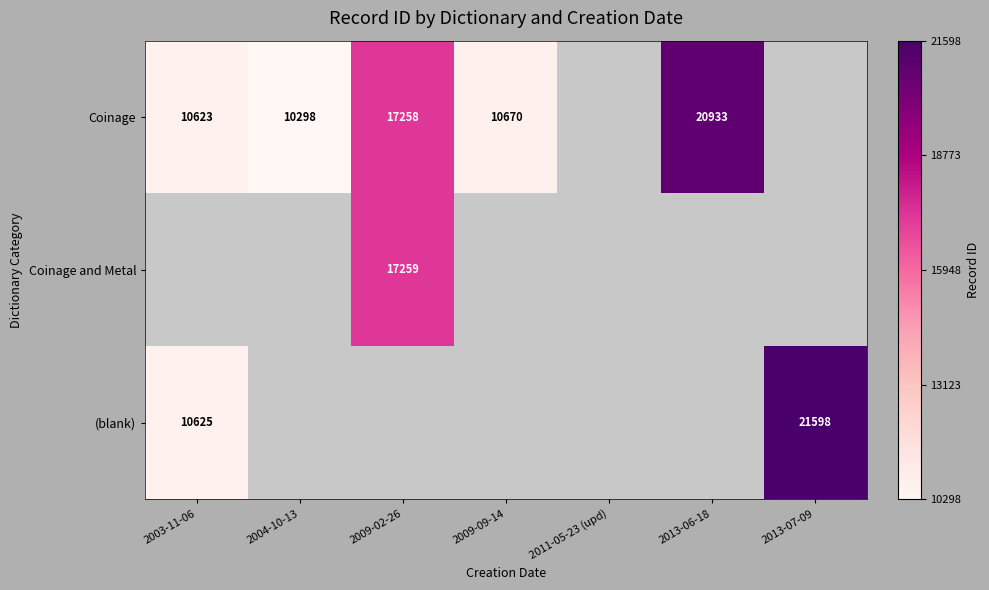

The Coinage series shows 17258 at 2009-02-26. True or false?

True